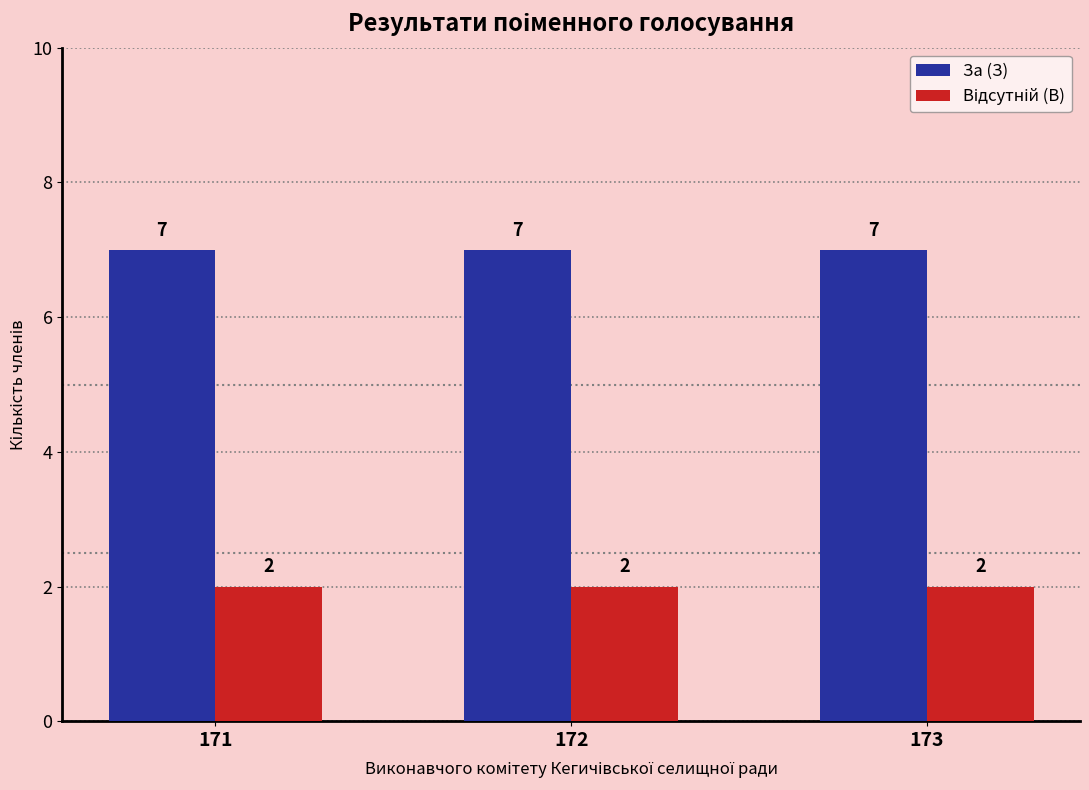

How many bars are there in each group?

2